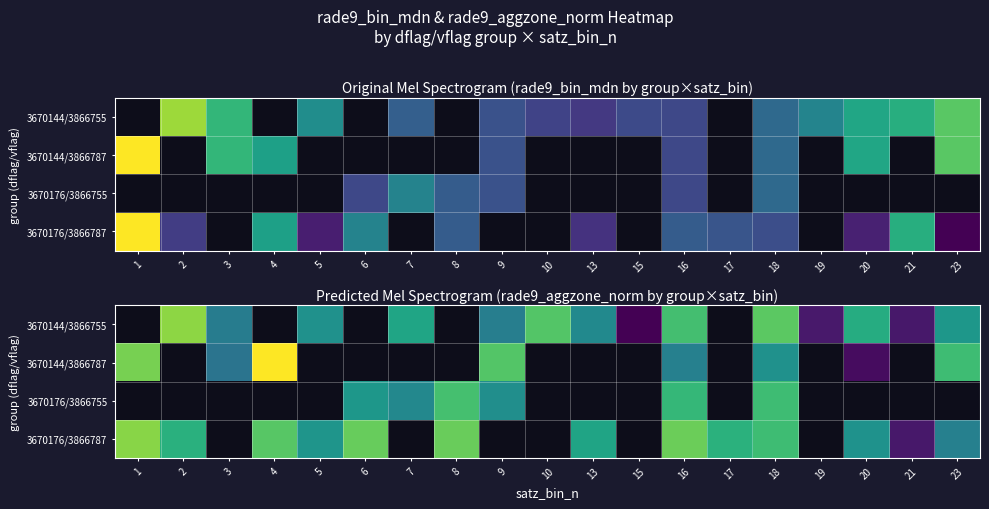

True or false: 3670176/3866755 has a value of 1.9 at 16.

False